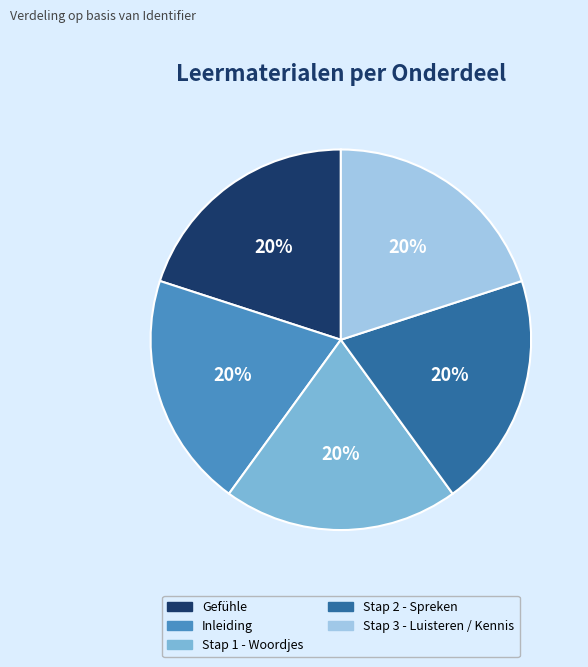

What is the ratio of the value at Inleiding to the value at Stap 1 - Woordjes?

1.0